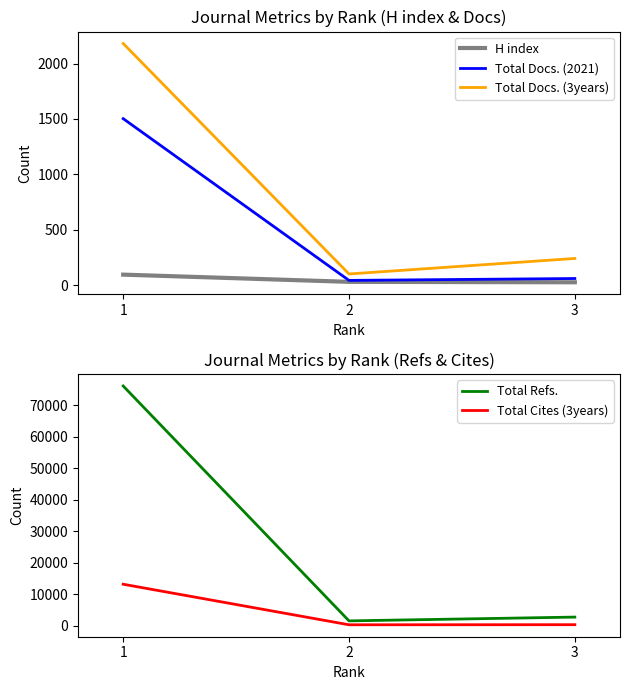

What is the total value across all series at 2?

1992